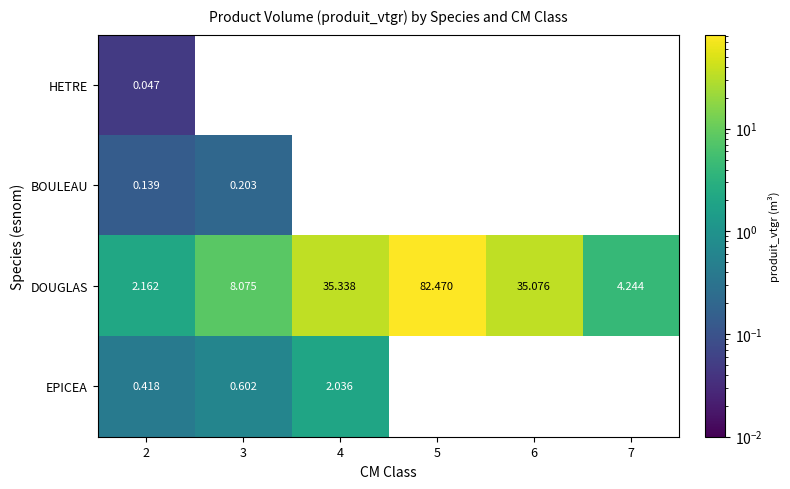

How many values in HETRE are above zero?

1